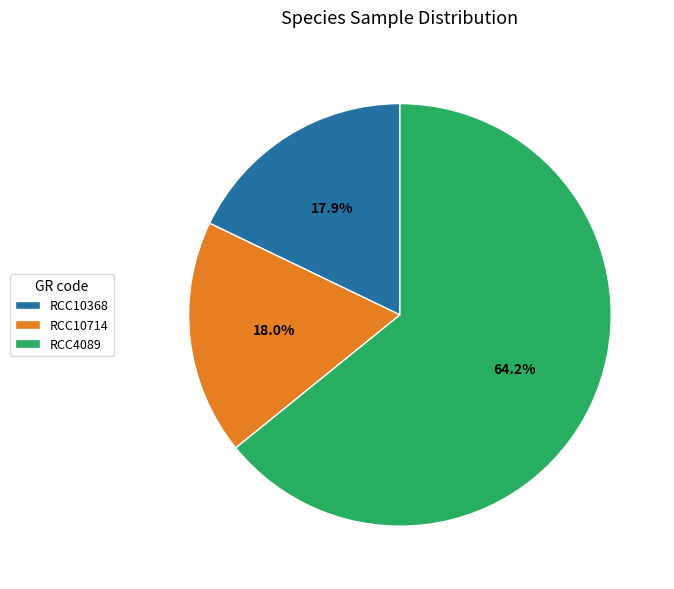

Is it true that RCC10368 is 18% of the pie?

True